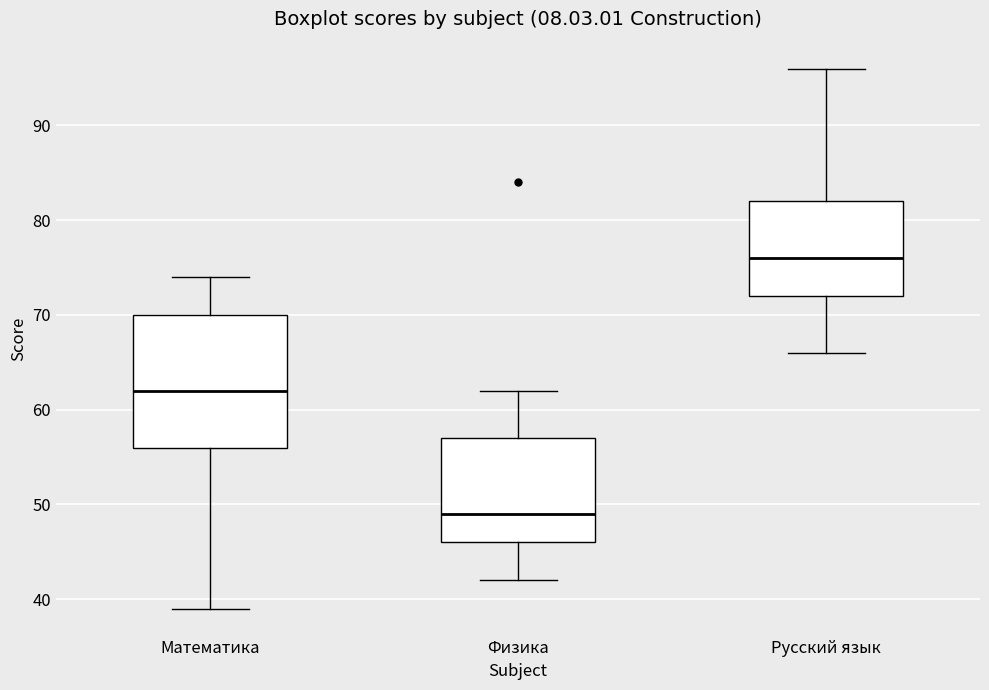

Reading left to right, read every box against the y-axis: the position of its median line, the range the box covers, and the ends of its whiskers. The values are not printed on the chart, so give them approximately, as read against the axis.

Математика: median 62, box 56 to 70, whiskers 39 to 74
Физика: median 49, box 46 to 57, whiskers 42 to 62
Русский язык: median 76, box 72 to 82, whiskers 66 to 96